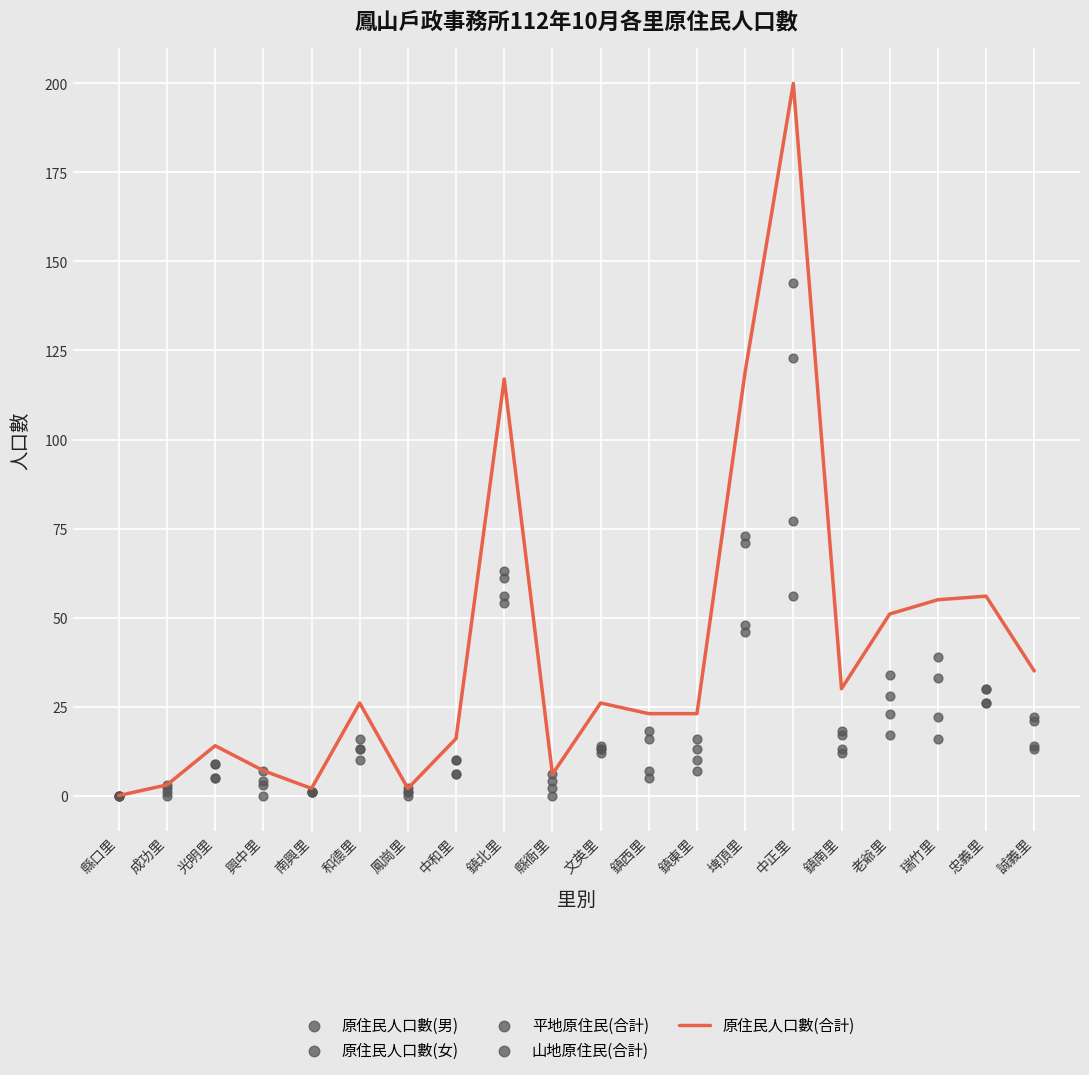

Which series contains the lowest Y value?

原住民人口數(合計)